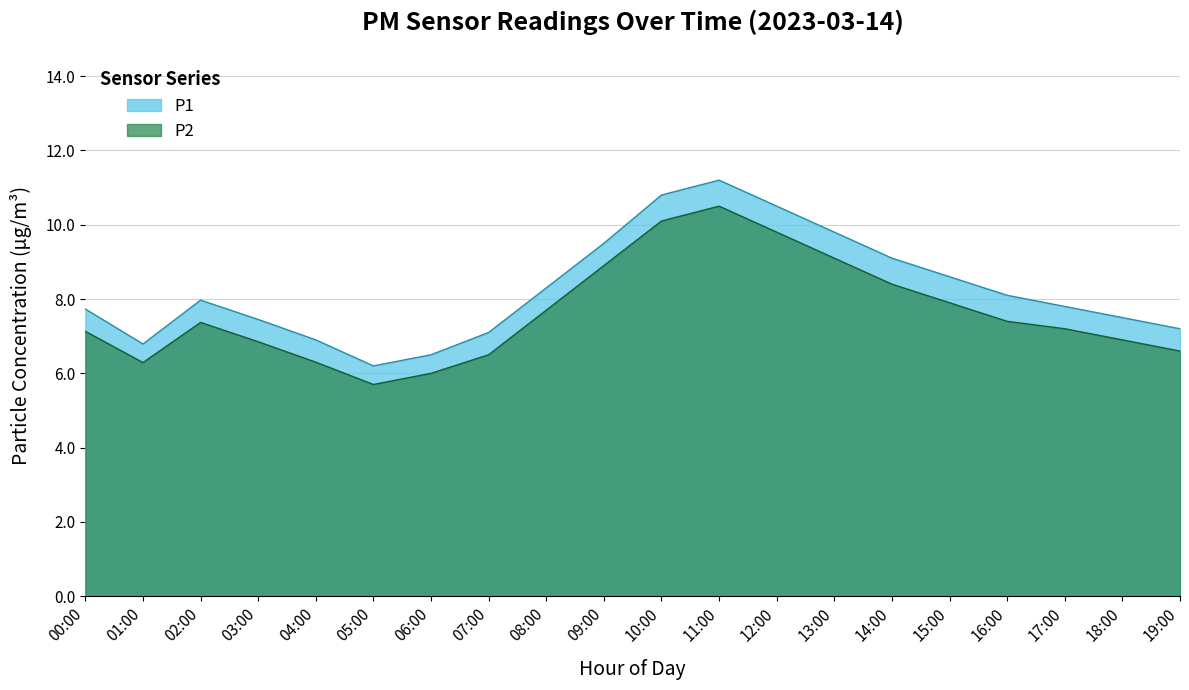

At which category does P1 reach its first local peak?

02:00